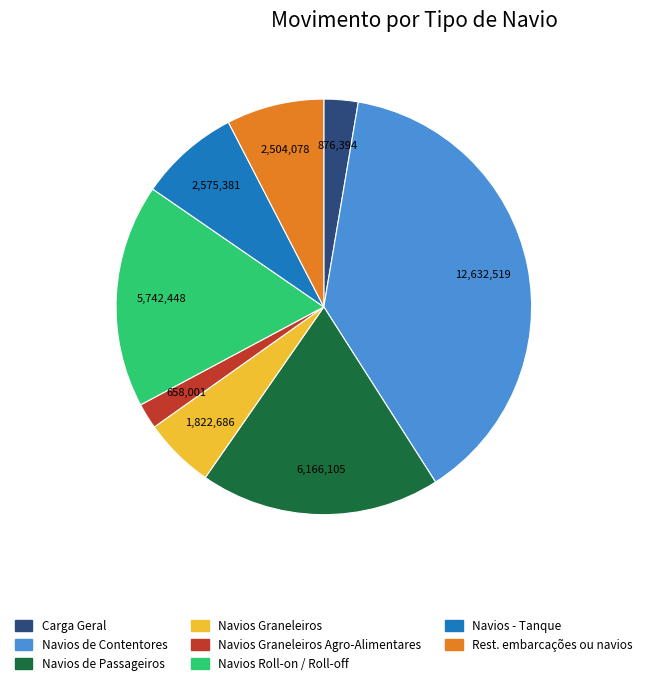

Does any single category account for the majority?

No